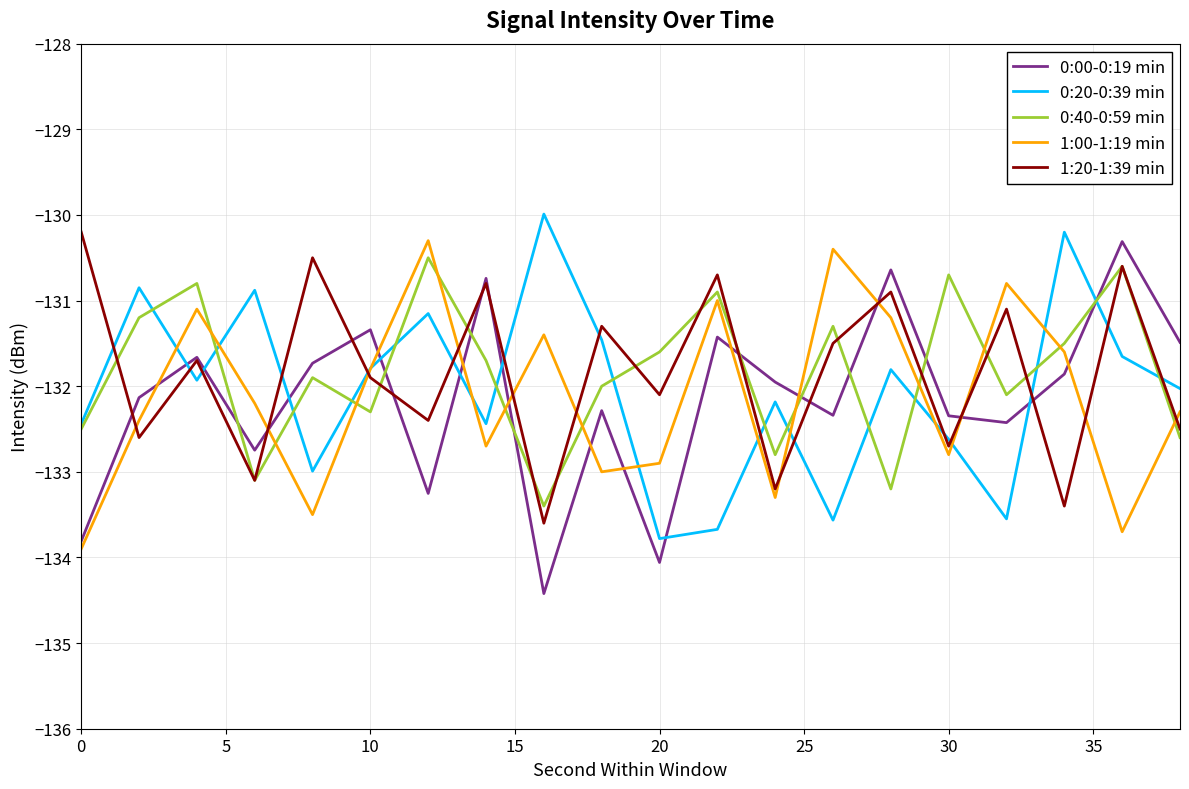

What is the smallest value displayed?

-134.4